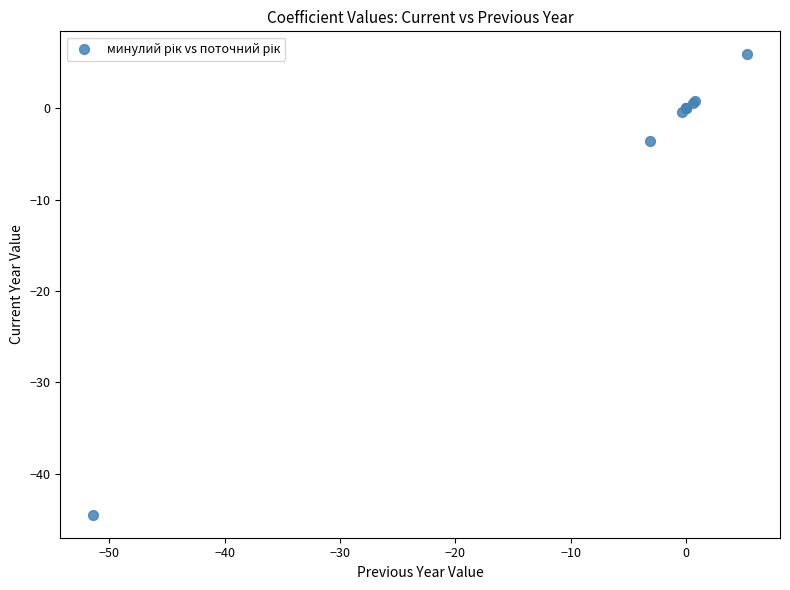

What Y value in the scatter plot is closest to -19?

-3.6